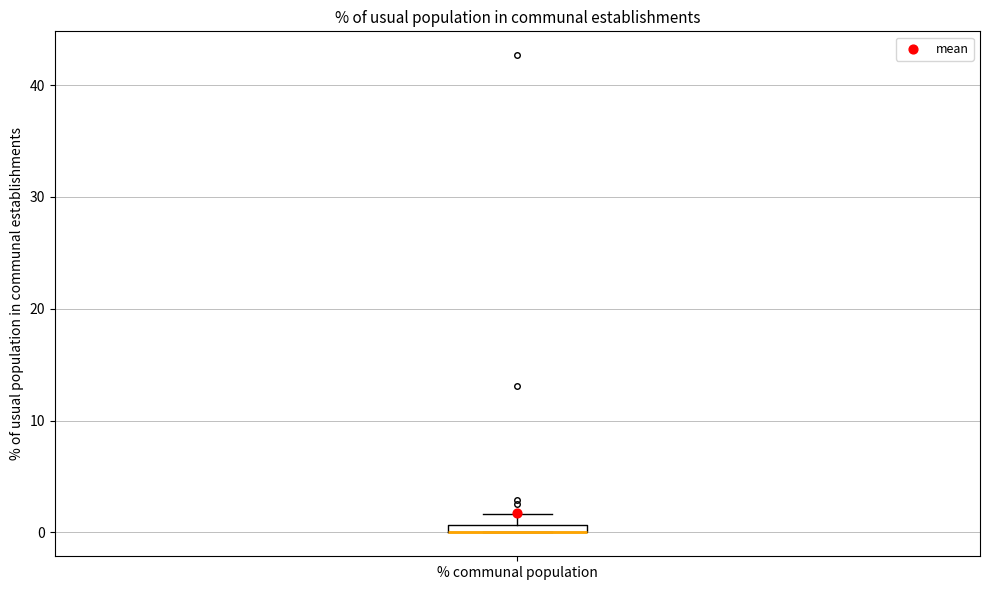

Where is the lower edge of the box for % communal population on the y-axis? The values are not printed on the chart, so give them approximately, as read against the axis.

0